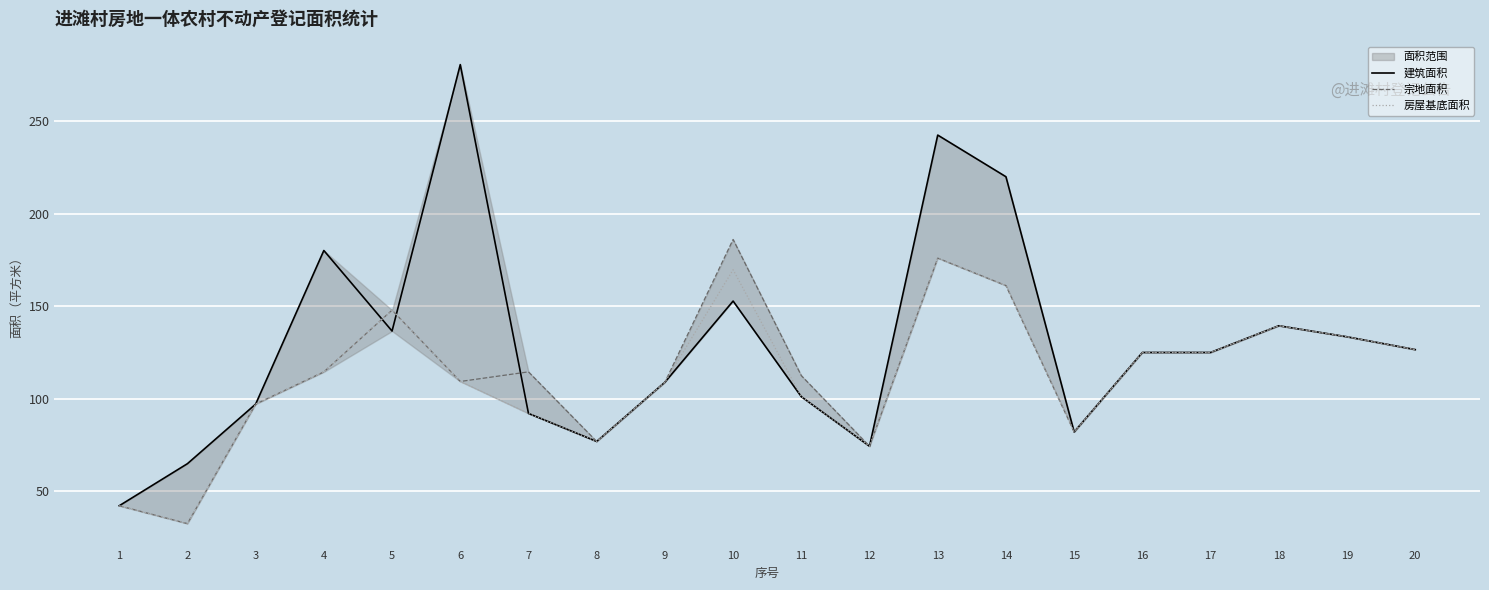

True or false: 建筑面积 has a value of 54.7 at 20.

False